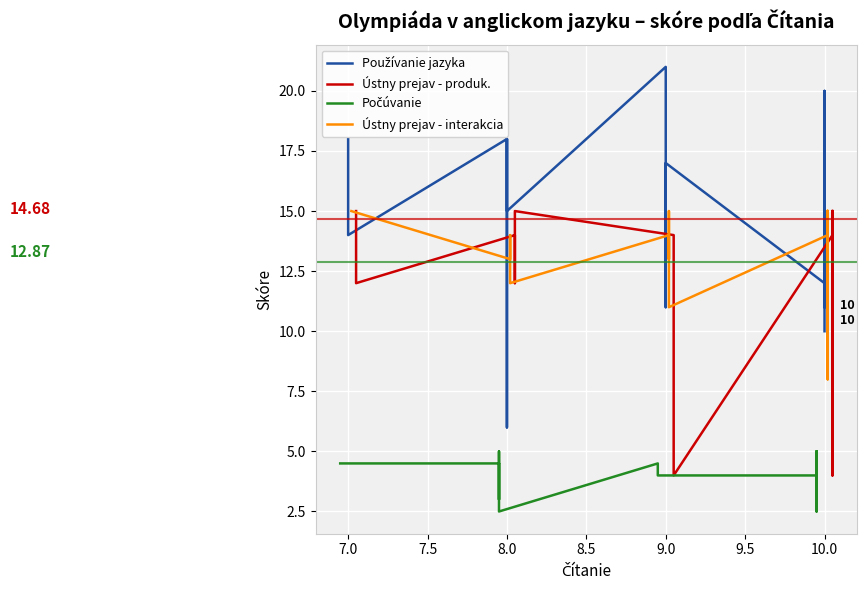

What is the maximum value for Ústny prejav - interakcia?

15.0